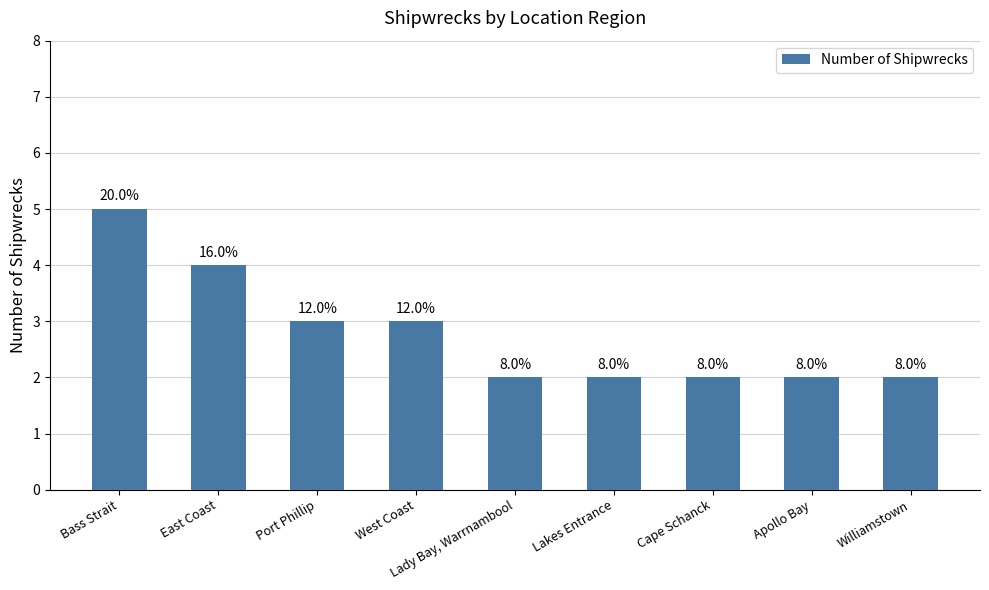

The chart shows a value of 5 at West Coast. True or false?

False